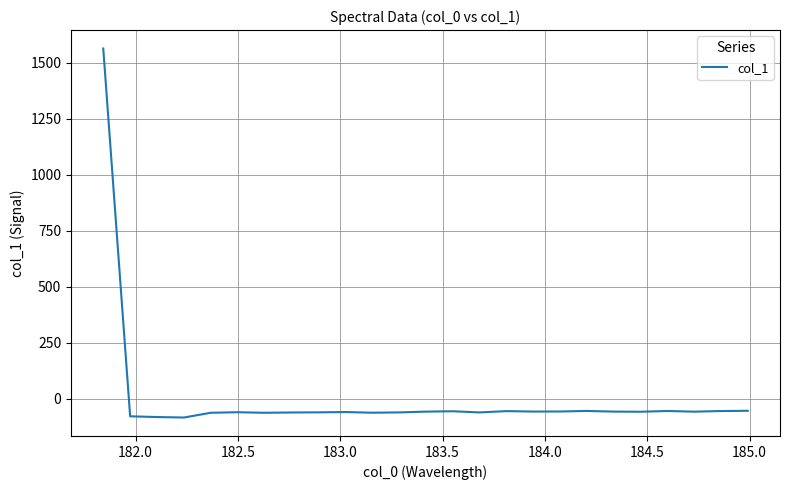

What is the smallest value displayed?

-84.5